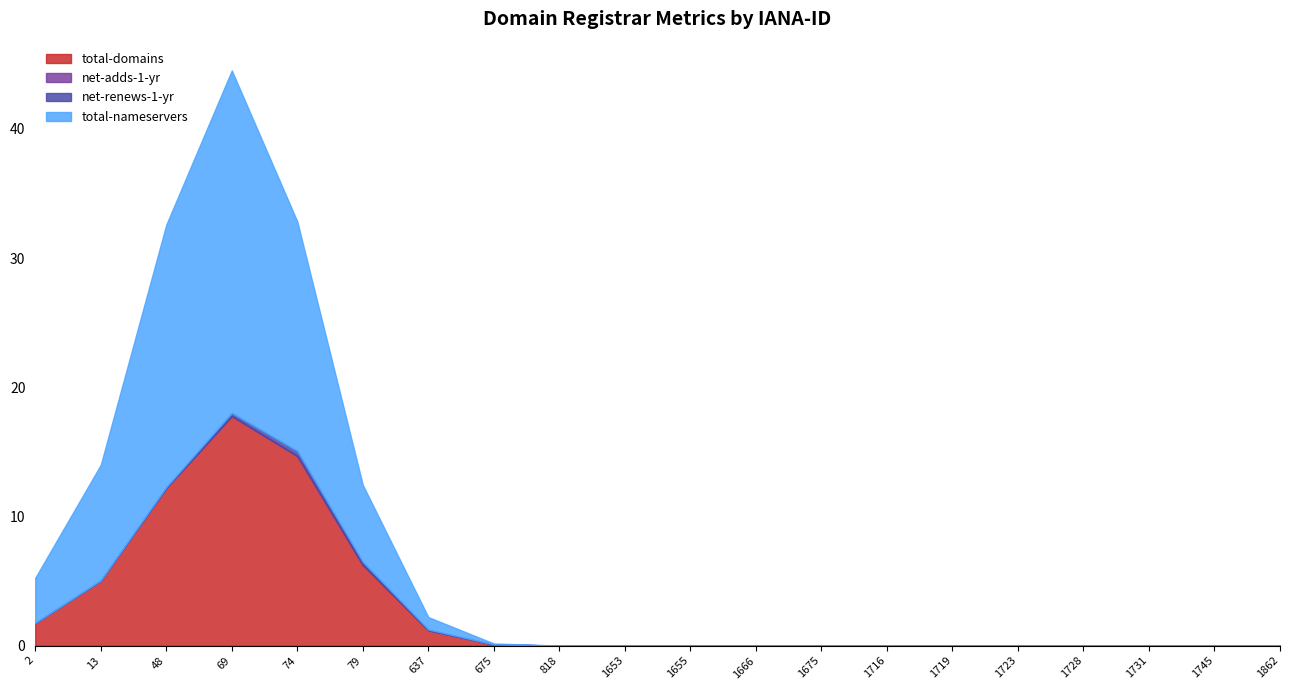

List the series in order of their peak value, highest first.

total-nameservers, total-domains, net-renews-1-yr, net-adds-1-yr